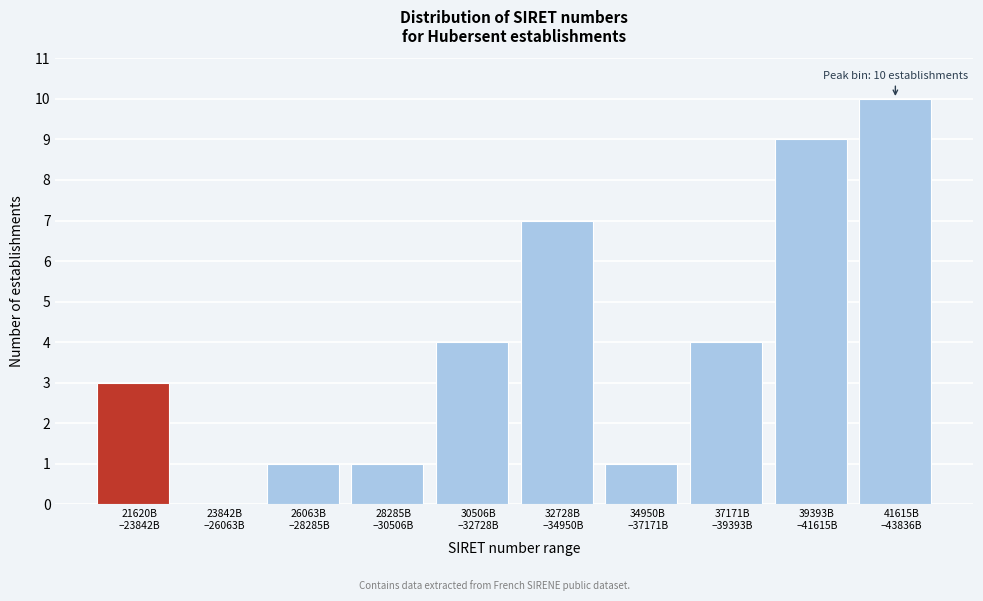

What is the greatest value displayed?

10